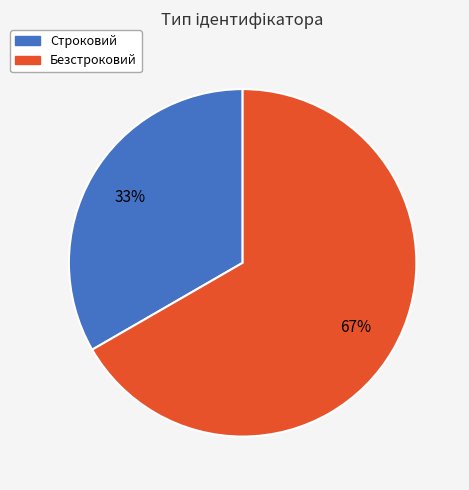

Is the sum of Безстроковий and Строковий greater than half?

Yes